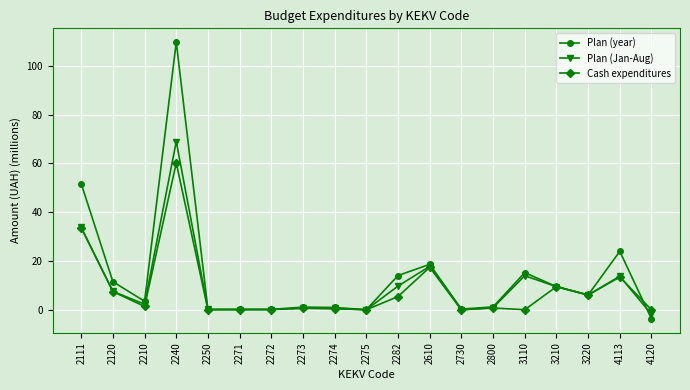

The Plan (year) series shows 18.6 at 2610. True or false?

True